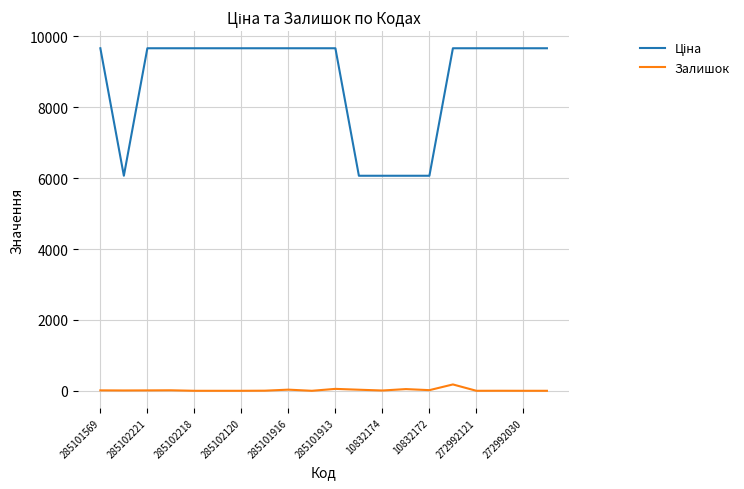

What is the greatest value displayed?

9664.7